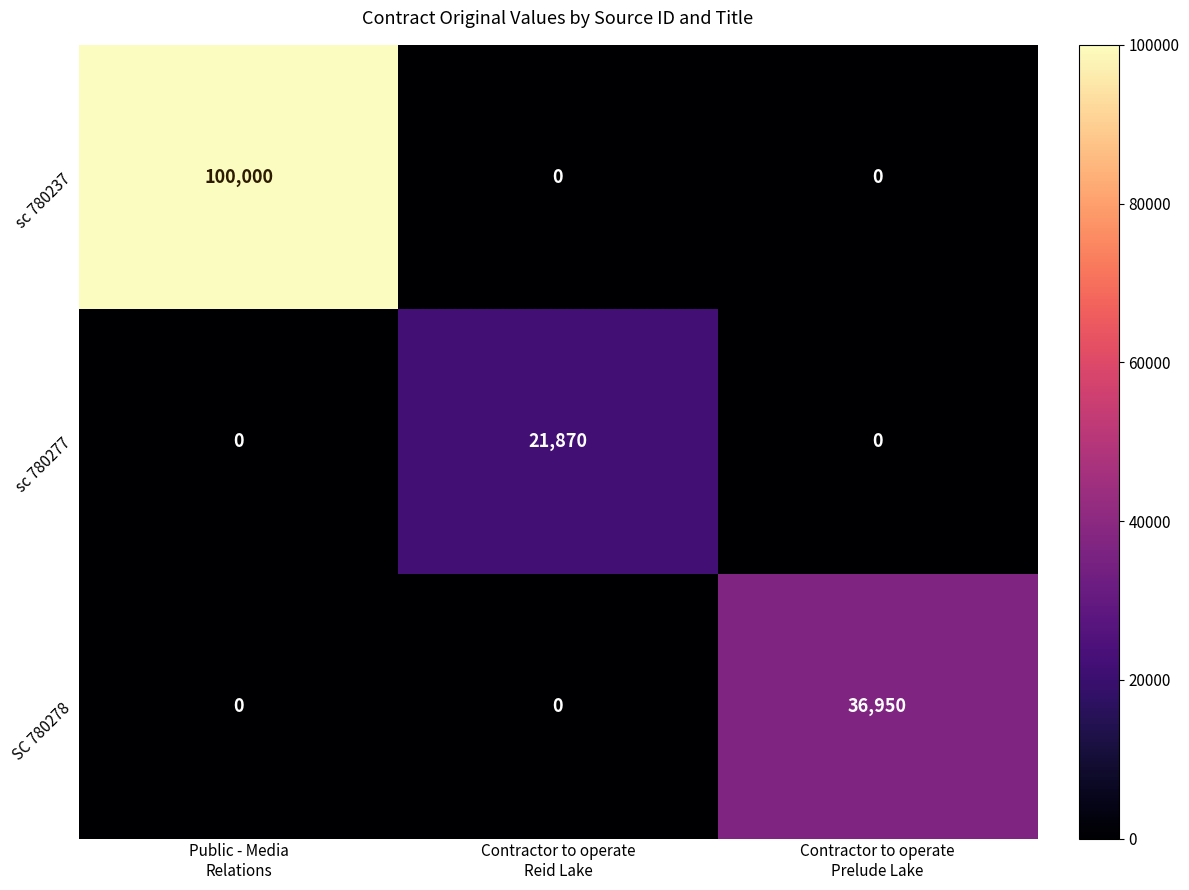

Rank the series by their average value, from lowest to highest.

sc 780277, SC 780278, sc 780237